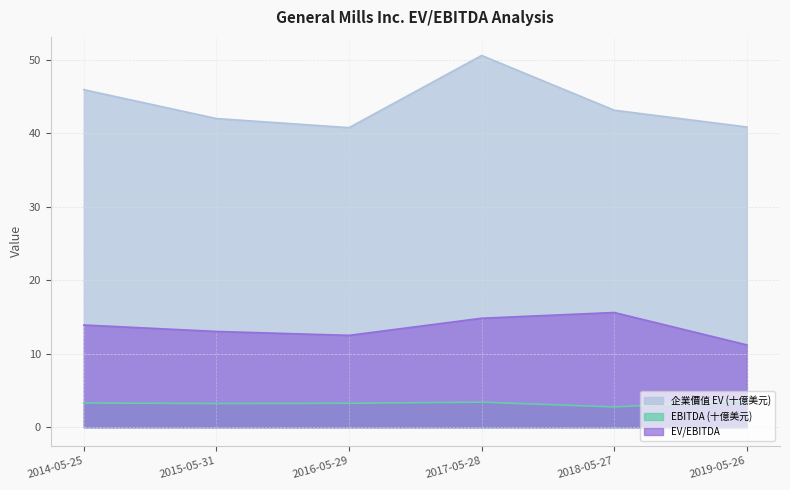

What is the maximum value for EBITDA (千美元)?

3.6